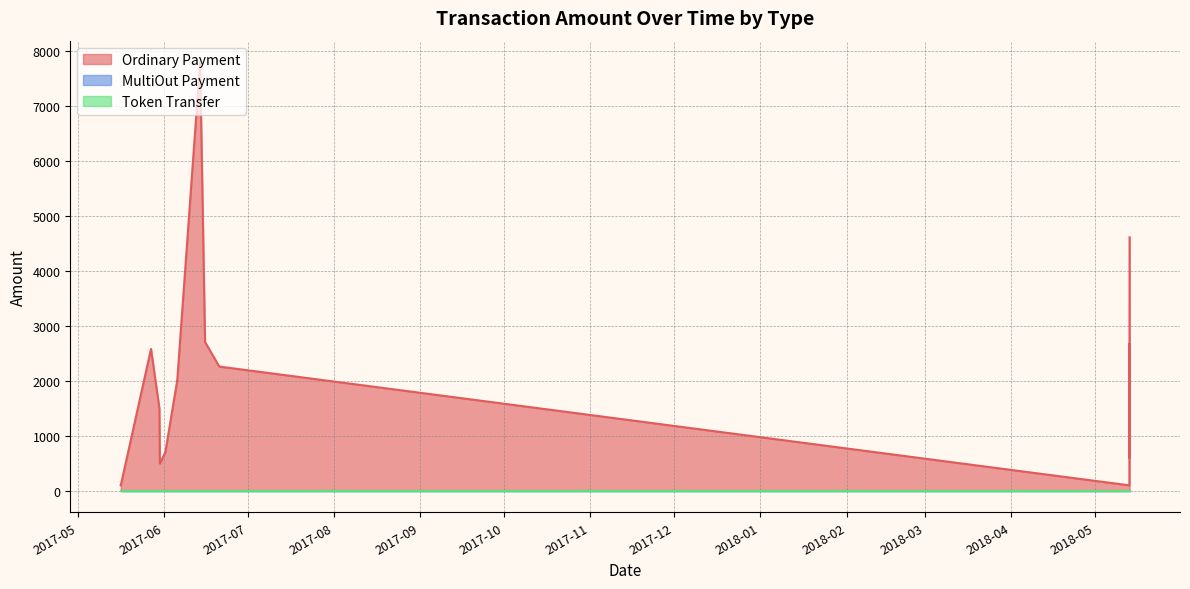

Which series changed the most between 0 and 14?

Ordinary Payment